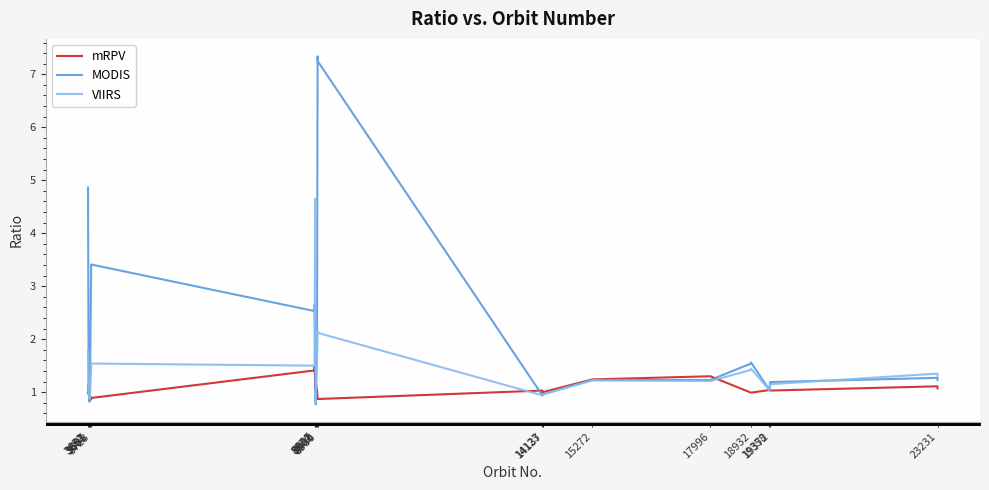

True or false: MODIS and VIIRS intersect in this chart.

True